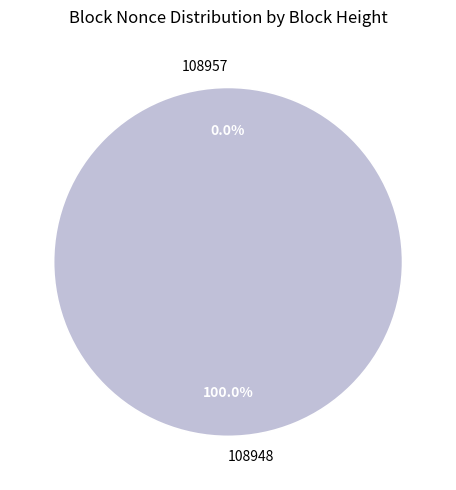

Do 108957 and 108948 together represent more than half of the pie?

Yes